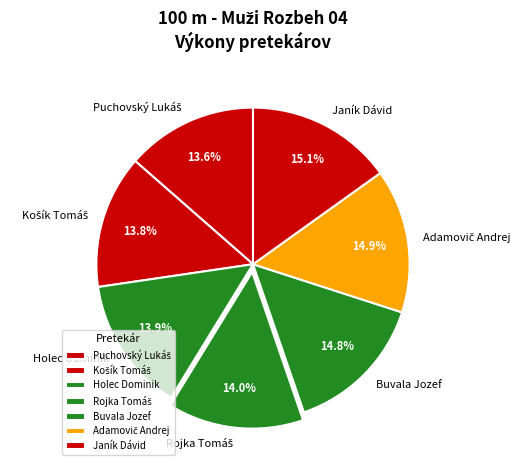

Is there any slice that represents more than half of the pie?

No